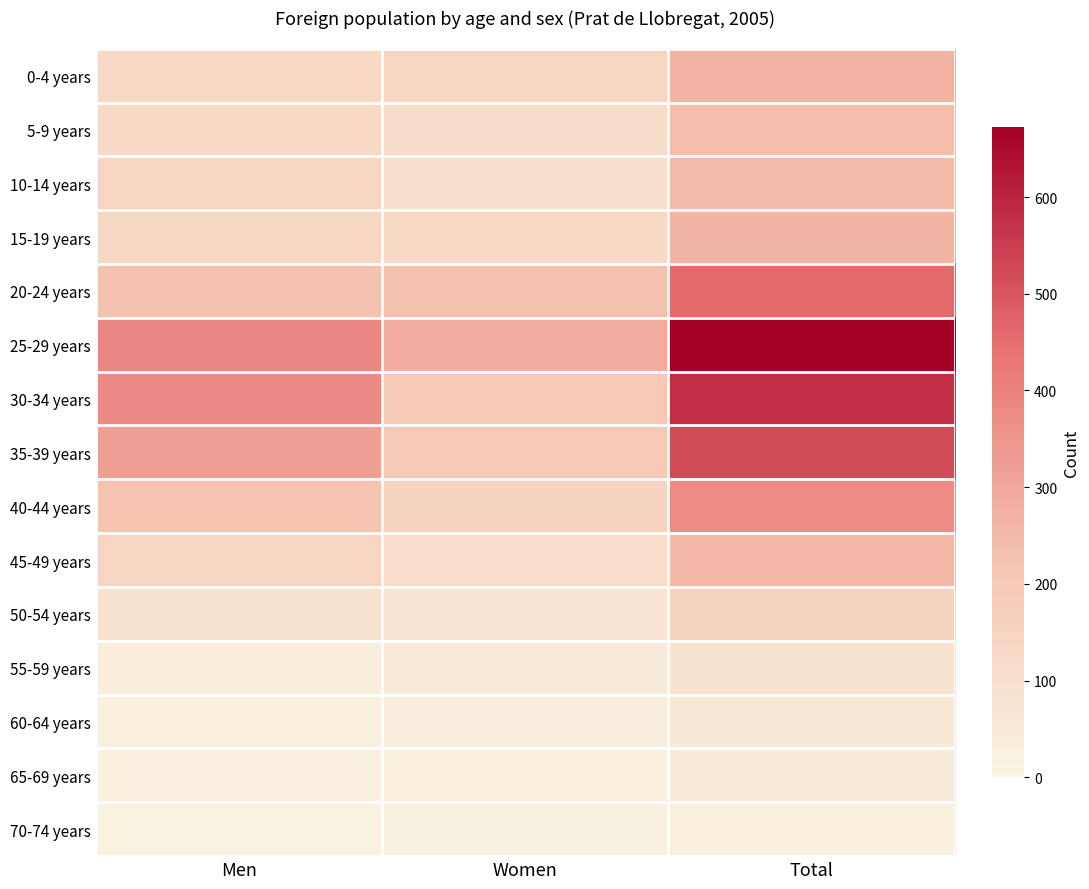

What is the total value across all series at Men?

2384